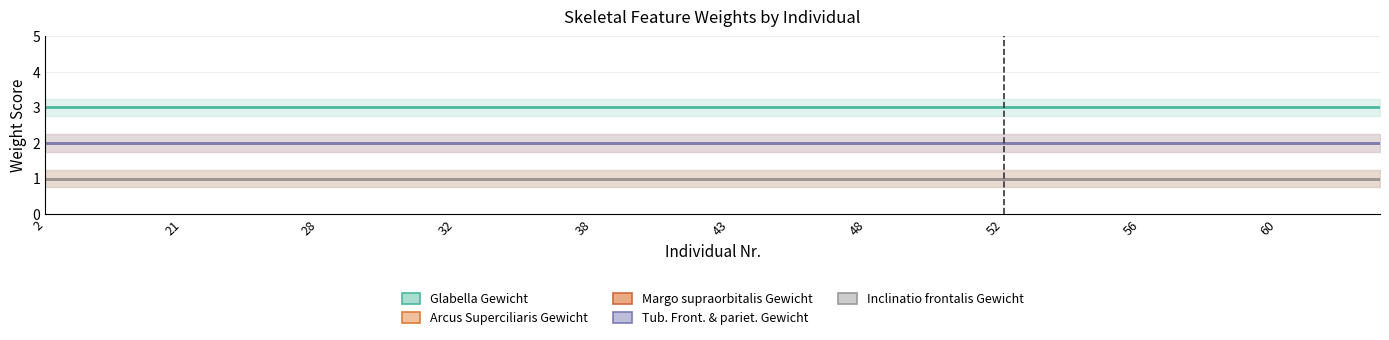

What is the label of the 17th point from the left?

38